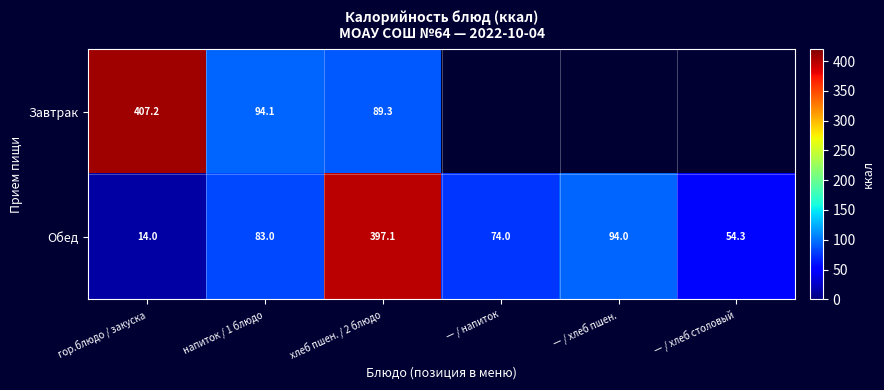

Is it true that Обед equals 20.3 at гор.блюдо / закуска?

False